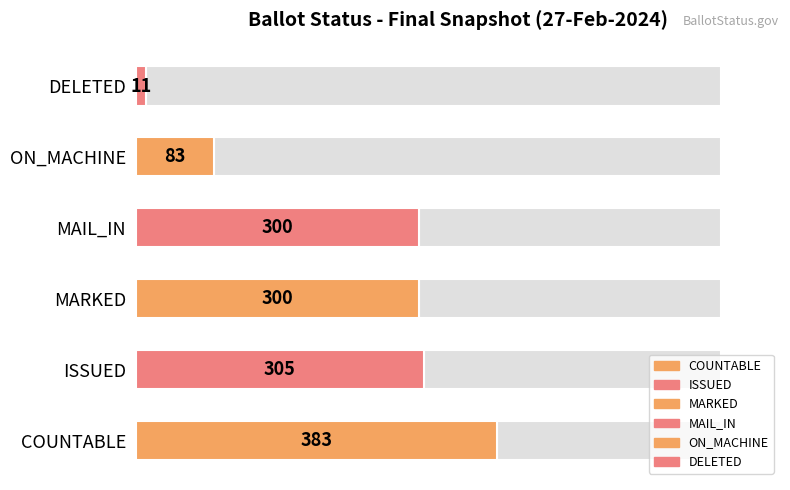

What is the value of the 4th bar from the left?

300